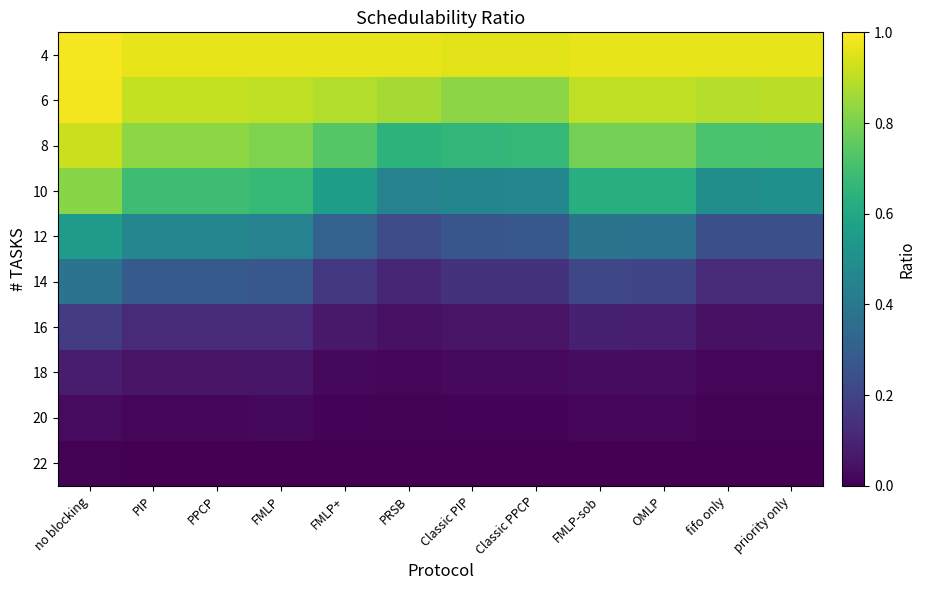

Which has a higher value, fifo only or FMLP+?

fifo only